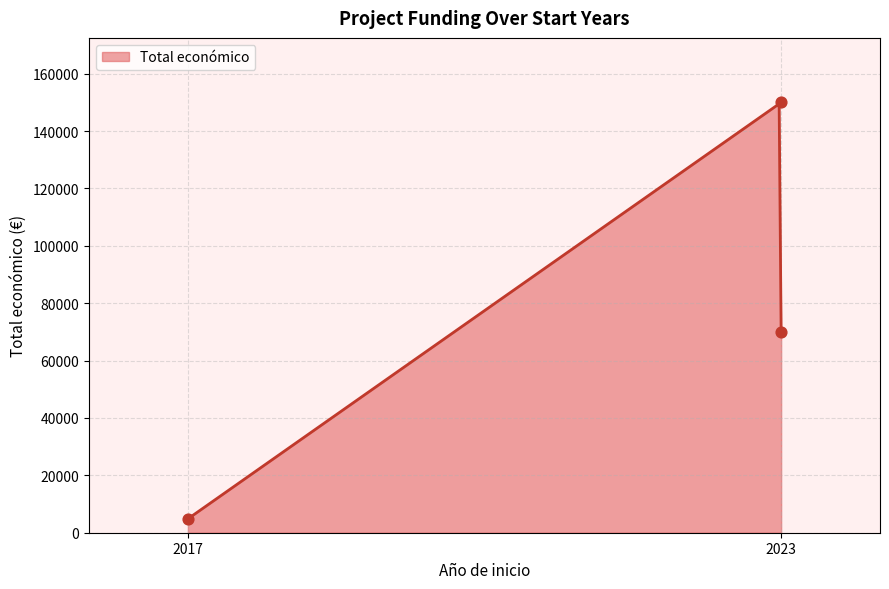

What is the maximum value for Total económico?

149514.5